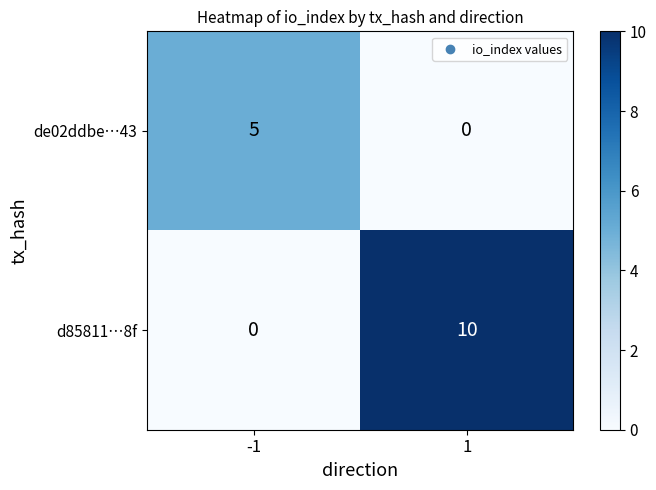

Rank the series at -1 from highest to lowest value.

de02ddbe…43, d85811…8f